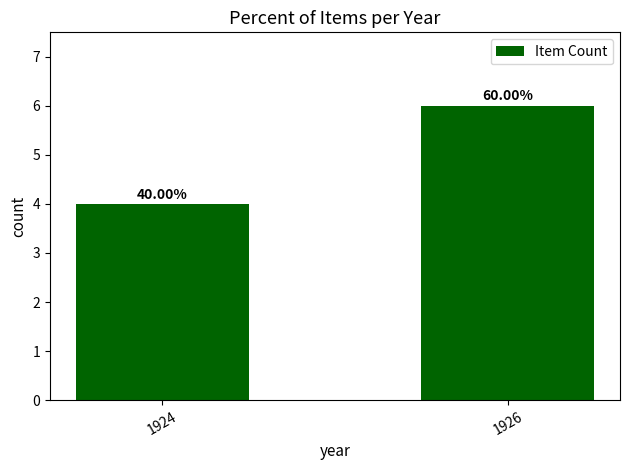

Is it true that the value at 1924 is 1?

False